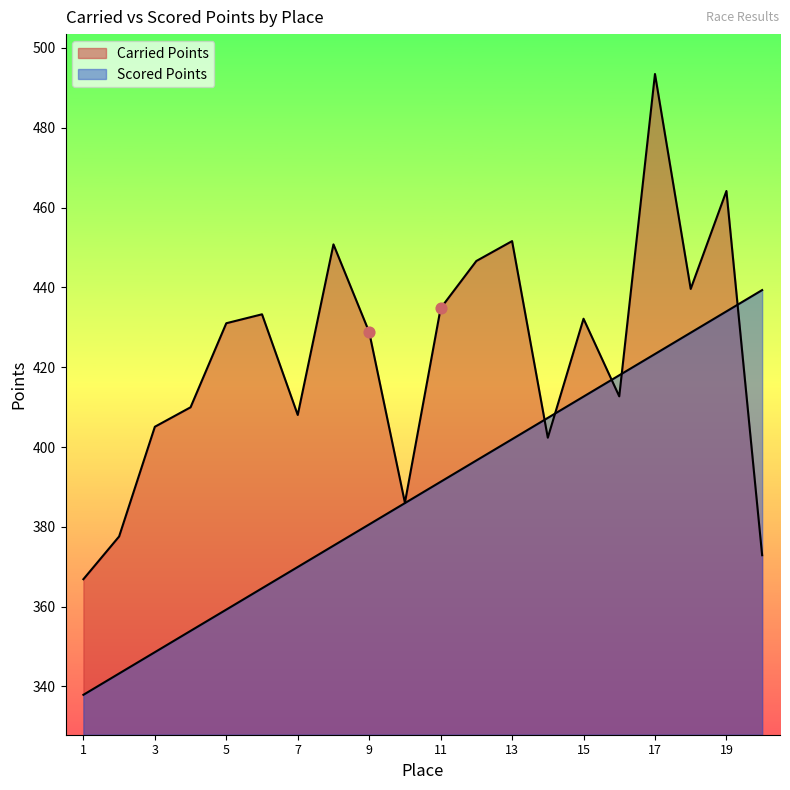

Which series reaches the maximum Y coordinate?

Carried Points